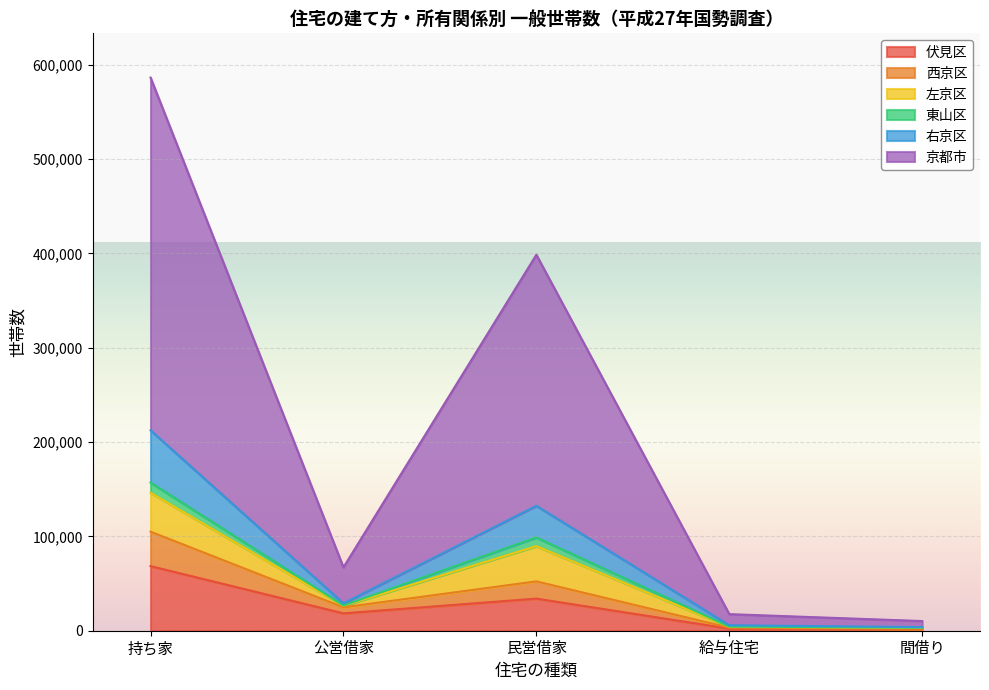

At which category is the sum across all series the highest?

持ち家